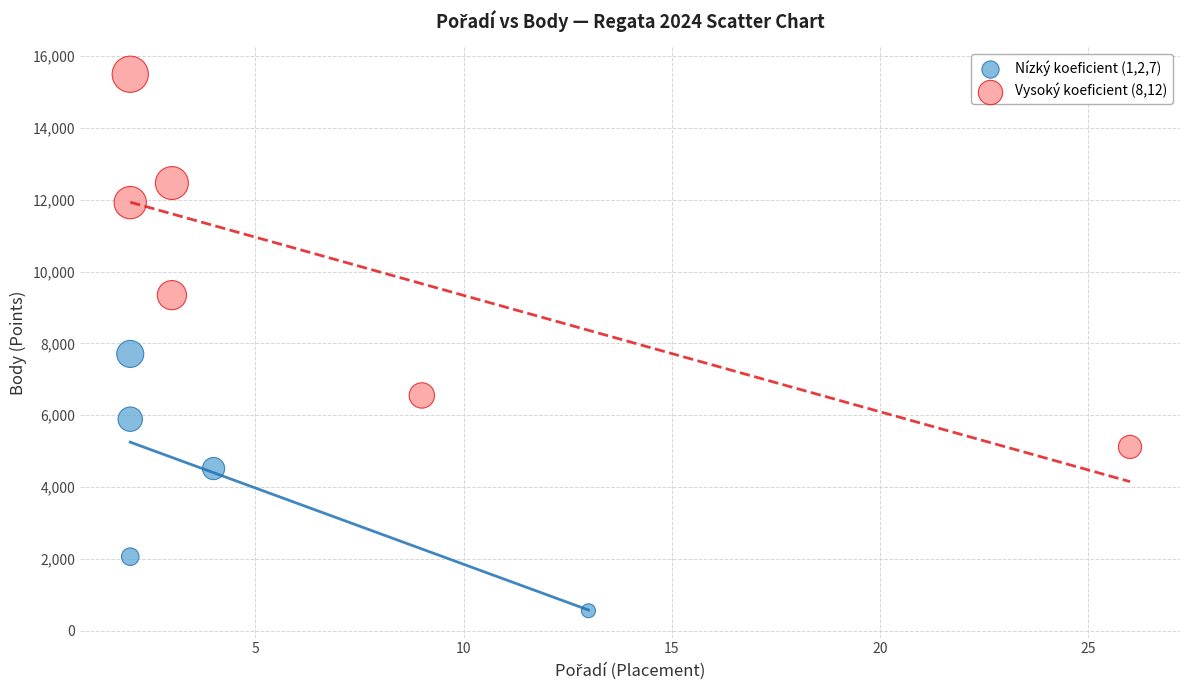

Which series has the widest spread of Y values?

Vysoký koeficient (8,12)